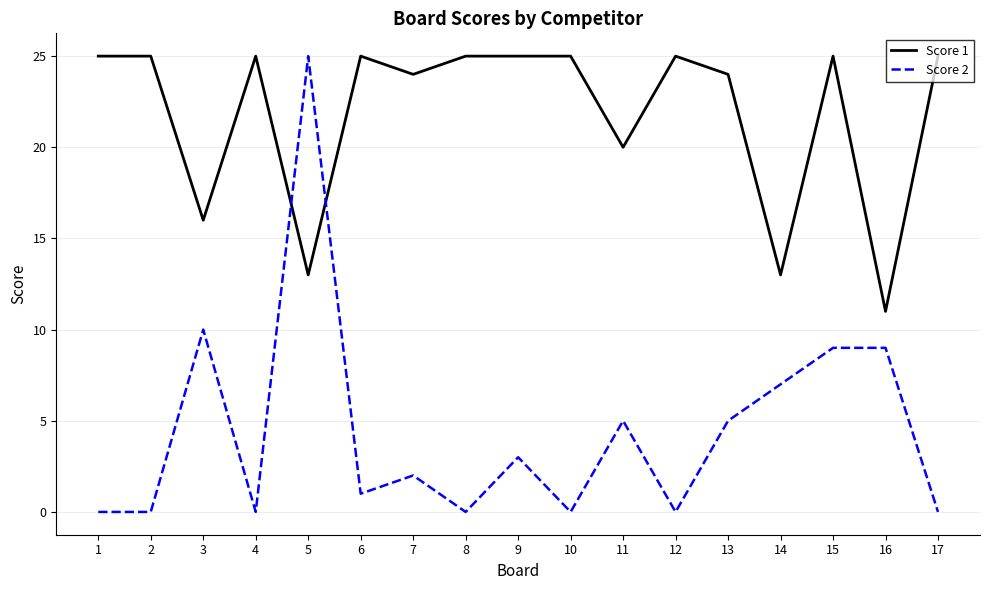

Reading right to left, transcribe all the data shown in this chart.

Score 1: 17=25	16=11	15=25	14=13	13=24	12=25	11=20	10=25	9=25	8=25	7=24	6=25	5=13	4=25	3=16	2=25	1=25
Score 2: 17=0	16=9	15=9	14=7	13=5	12=0	11=5	10=0	9=3	8=0	7=2	6=1	5=25	4=0	3=10	2=0	1=0